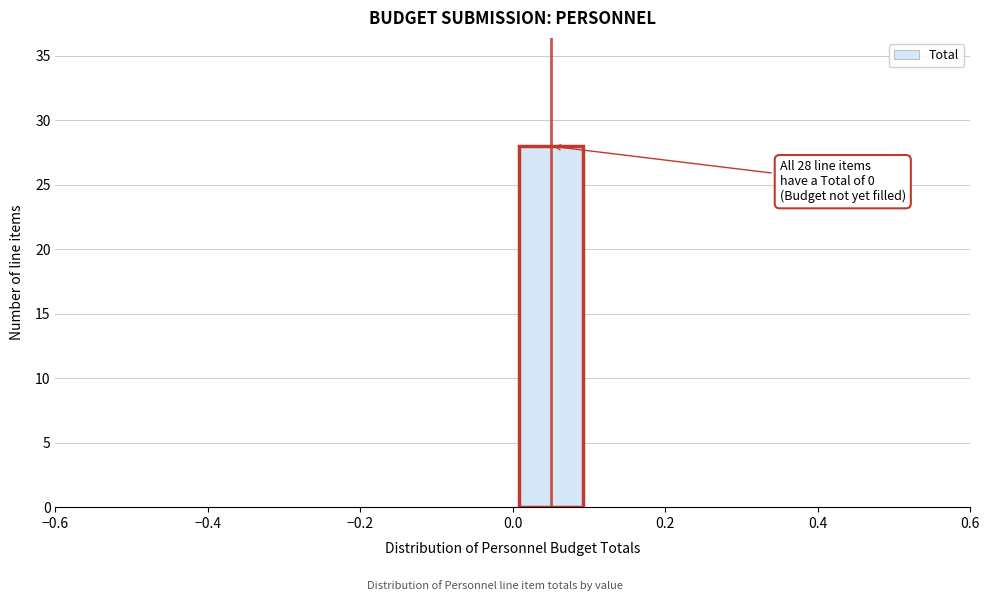

Which range on the x-axis has the tallest bar?

0.0 to 0.1